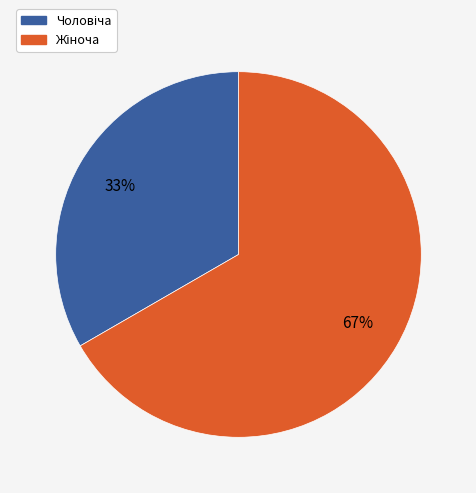

To the nearest percent, what is the average slice percentage?

50%